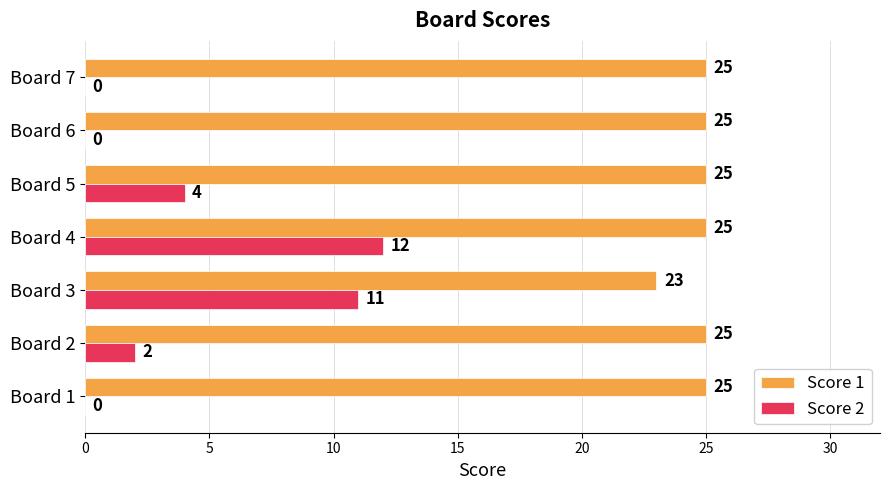

Read the Score 1 value at Board 5.

25